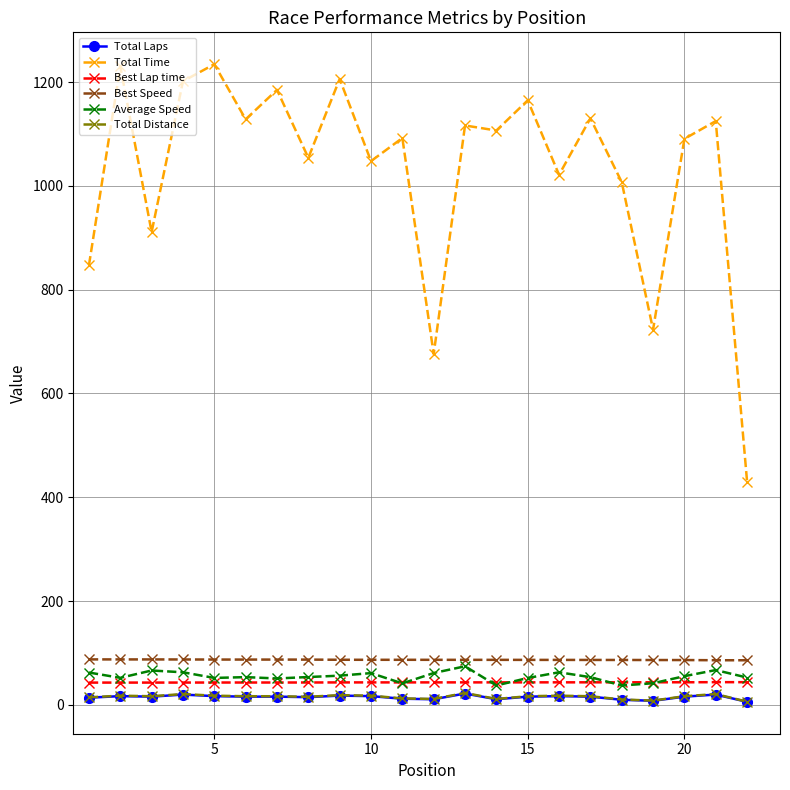

Which series has the largest total across all categories?

Total Time